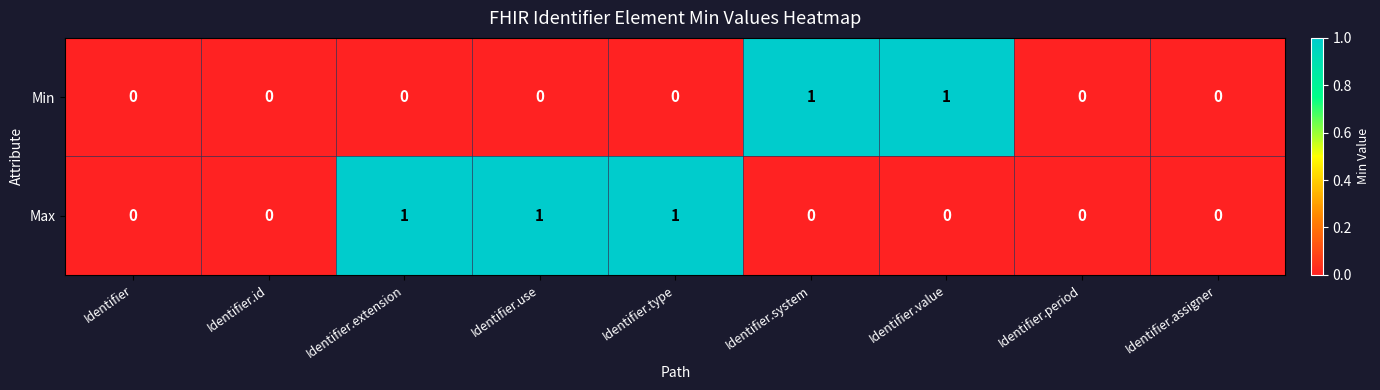

Rank the series at Identifier.type from highest to lowest value.

Max, Min